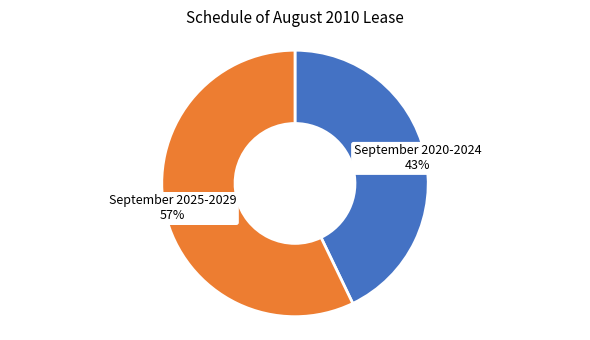

True or false: September 2020-2024 accounts for 43% of the total.

True